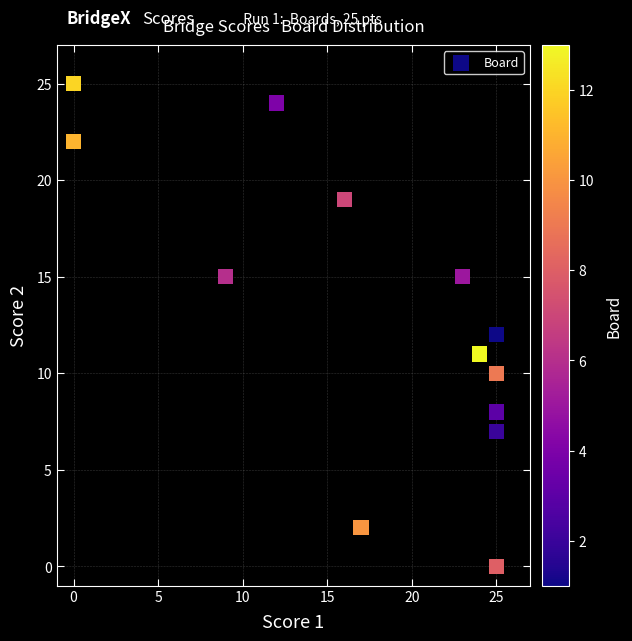

What is the range of Y values (max minus min)?

25